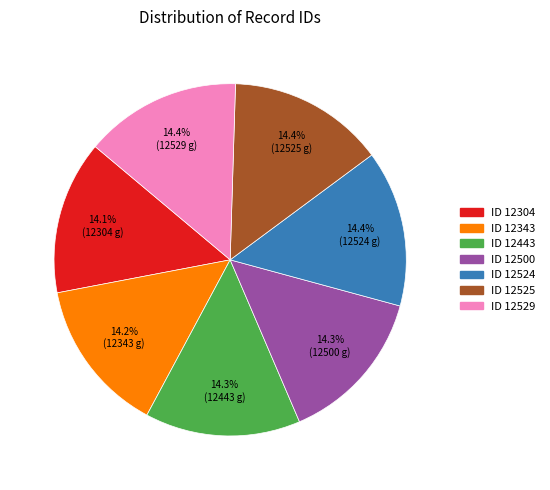

Is there any slice that represents more than half of the pie?

No